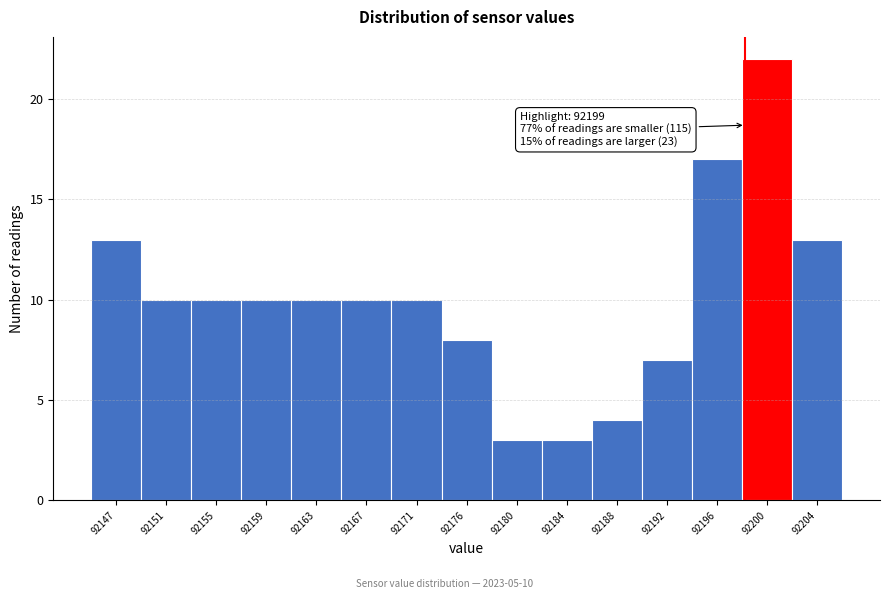

Reading left to right, what are all the values shown in this chart?

13	10	10	10	10	10	10	8	3	3	4	7	17	22	13